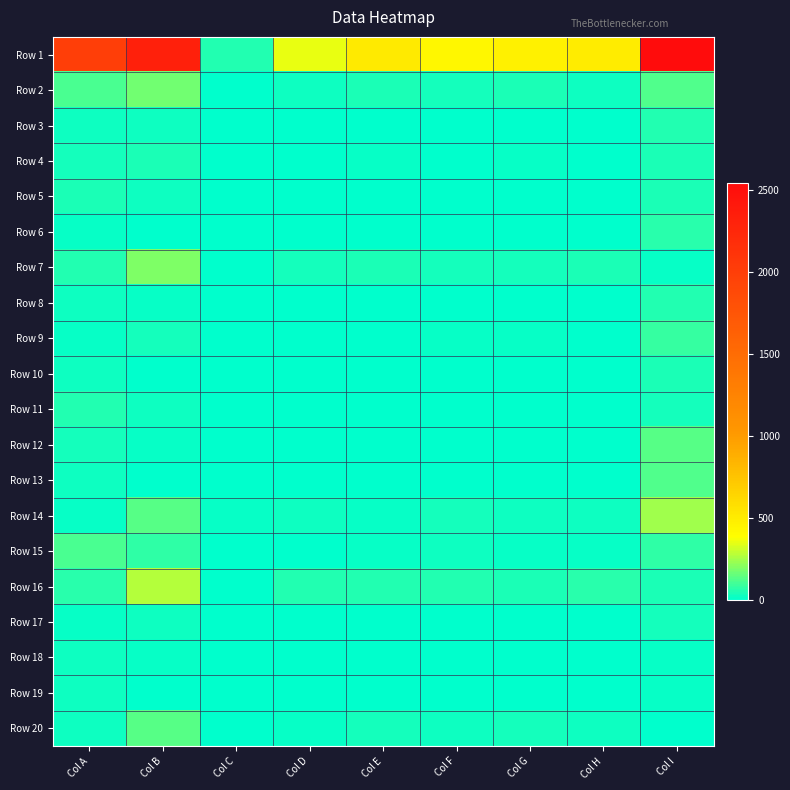

Between Col G and Col F, which is larger?

Col G